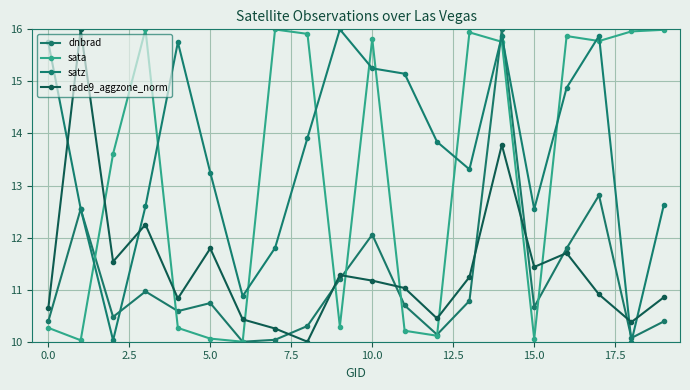

Reading right to left, transcribe all the data shown in this chart.

dnbrad: 10.4	10.1	12.8	11.8	10.7	16.0	10.8	10.1	10.7	12.1	11.2	10.3	10.0	10.0	10.7	10.6	11.0	10.5	12.5	10.4
sata: 16.0	16.0	15.8	15.9	10.1	15.8	15.9	10.1	10.2	15.8	10.3	15.9	16.0	10.0	10.1	10.3	16.0	13.6	10.0	10.3
satz: 12.6	10.0	15.9	14.9	12.5	15.9	13.3	13.8	15.1	15.3	16.0	13.9	11.8	10.9	13.2	15.8	12.6	10.0	12.6	15.8
rade9_aggzone_norm: 10.9	10.4	10.9	11.7	11.4	13.8	11.2	10.4	11.0	11.2	11.3	10.0	10.3	10.4	11.8	10.8	12.3	11.5	16.0	10.6